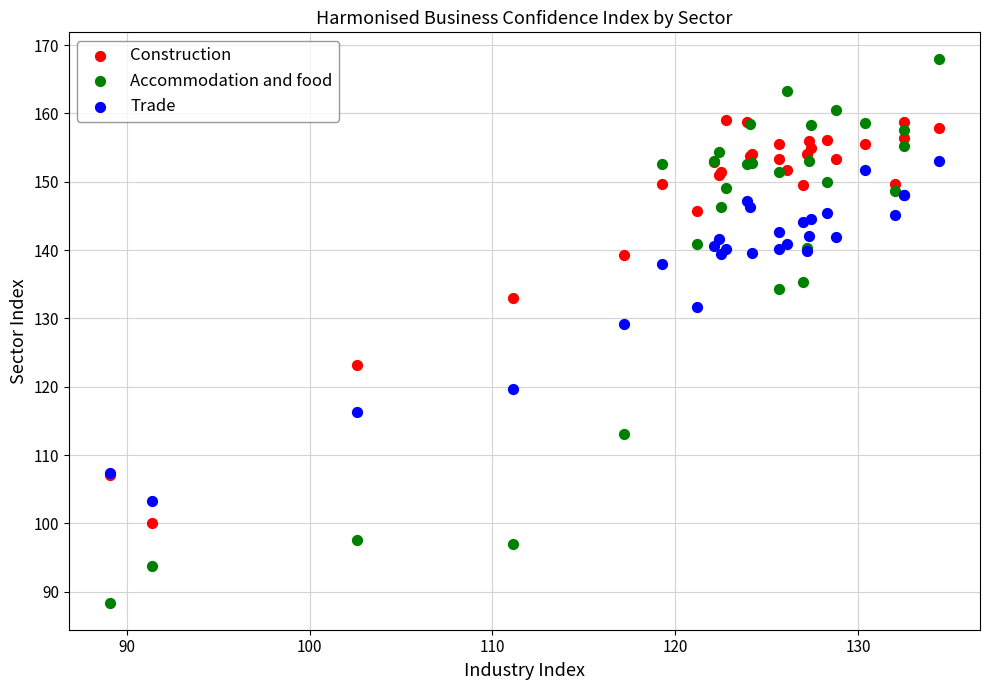

Which series reaches the maximum Y coordinate?

Accommodation and food